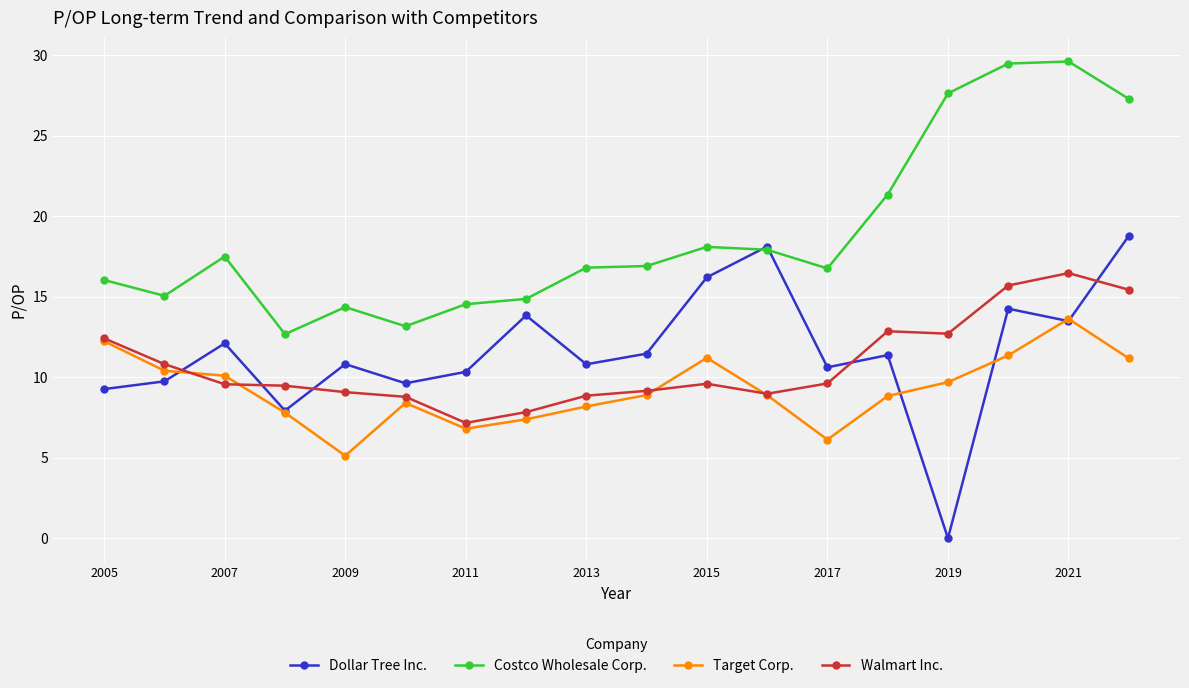

Rank the series by their maximum value, from highest to lowest.

Costco Wholesale Corp., Dollar Tree Inc., Walmart Inc., Target Corp.